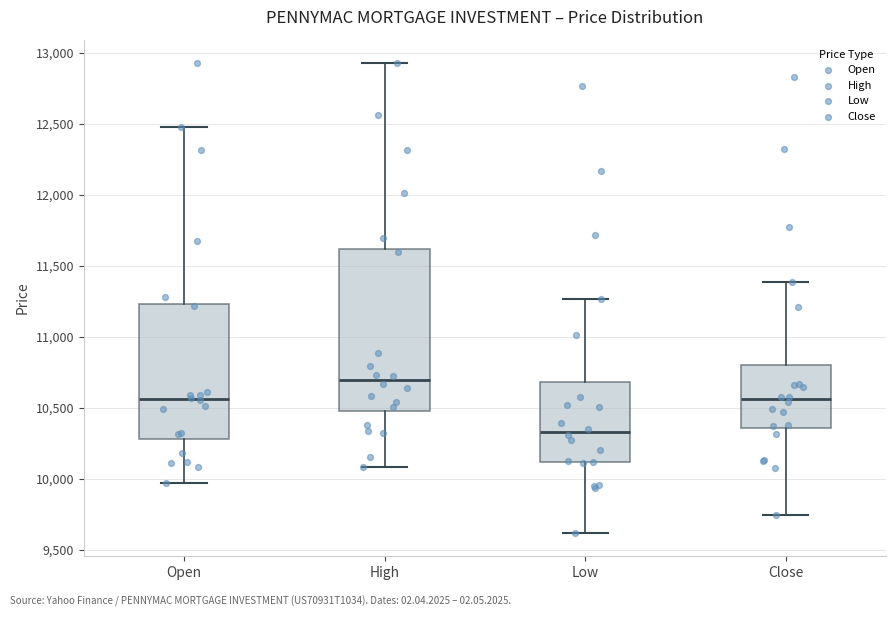

Where is the upper edge of the box for Low on the y-axis? The values are not printed on the chart, so give them approximately, as read against the axis.

10700